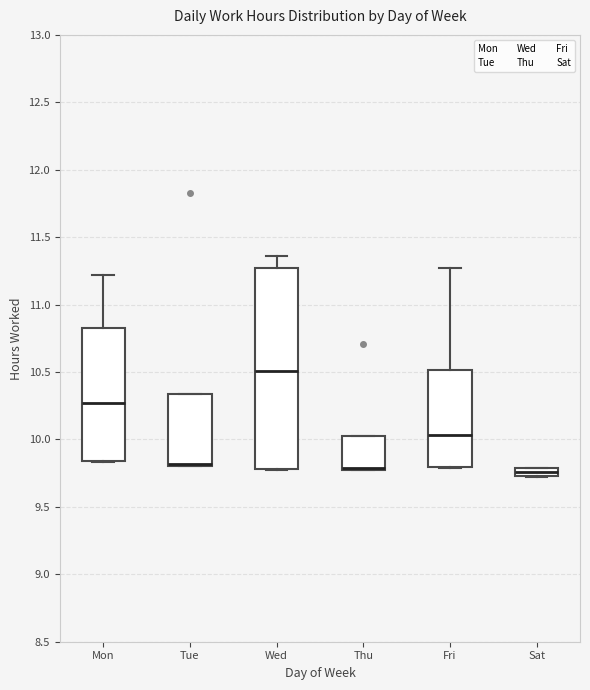

Comparing the boxes themselves (not the whiskers), which one is the tallest?

Wed